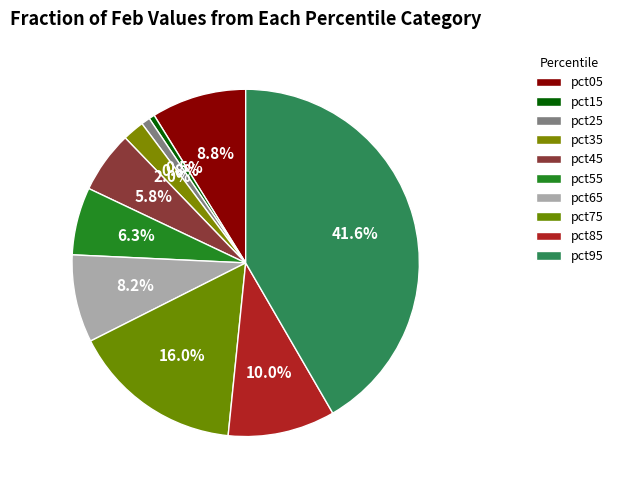

Does pct25 account for over 50% of the chart?

No